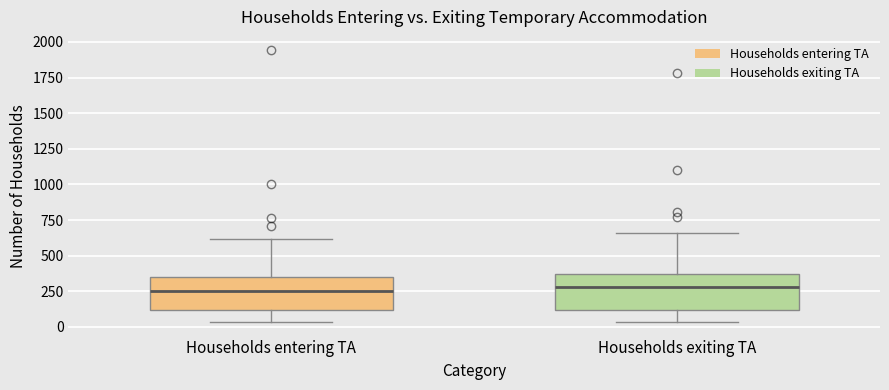

Reading left to right, transcribe this box plot: for each box, give where its median line is, the range the box spans, and where its two whiskers end, as read against the y-axis. The values are not printed on the chart, so give them approximately, as read against the axis.

Households entering TA: median 250, box 100 to 350, whiskers 50 to 600
Households exiting TA: median 300, box 100 to 350, whiskers 50 to 650